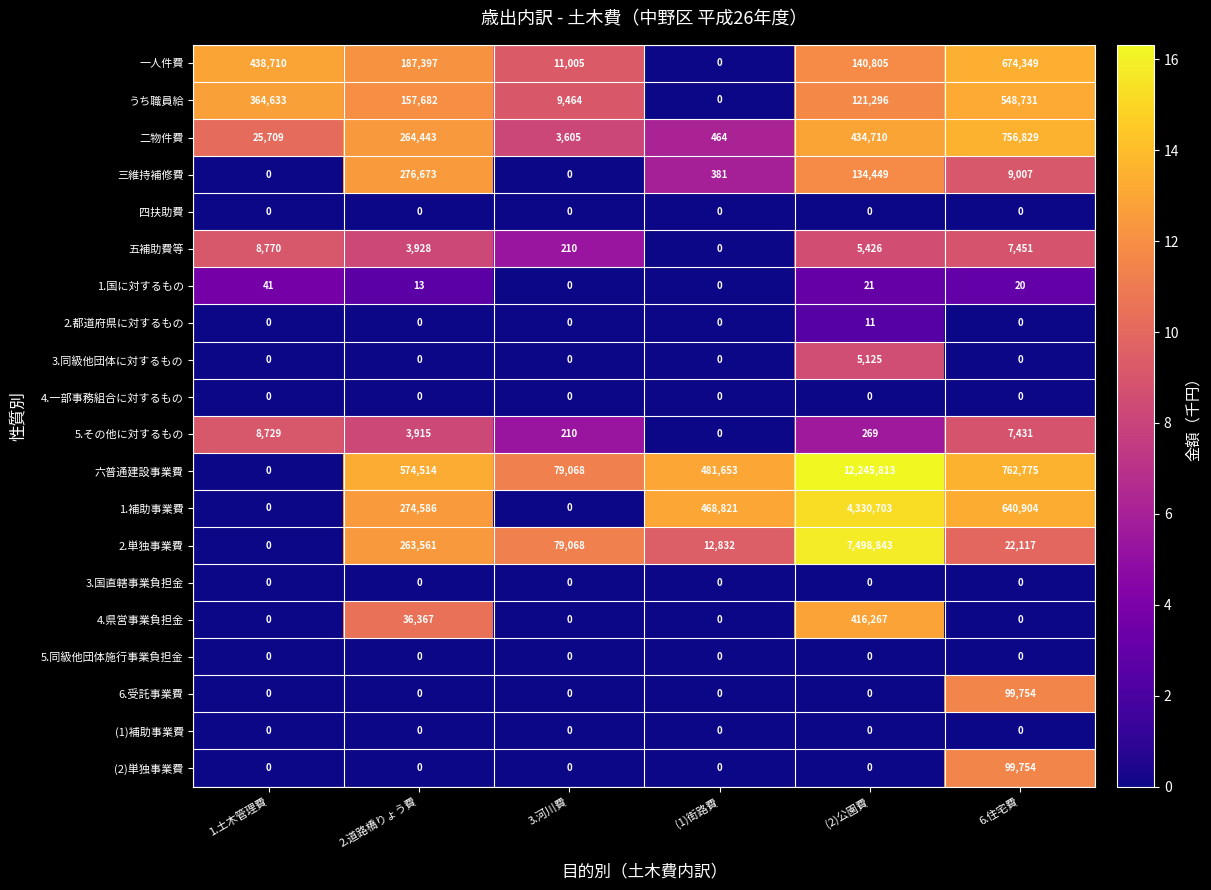

What is the maximum value shown in the chart?

12245813